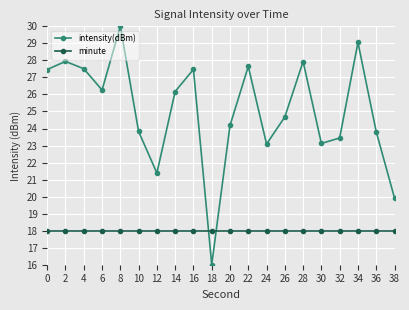

Where is the first local minimum for intensity(dBm)?

6